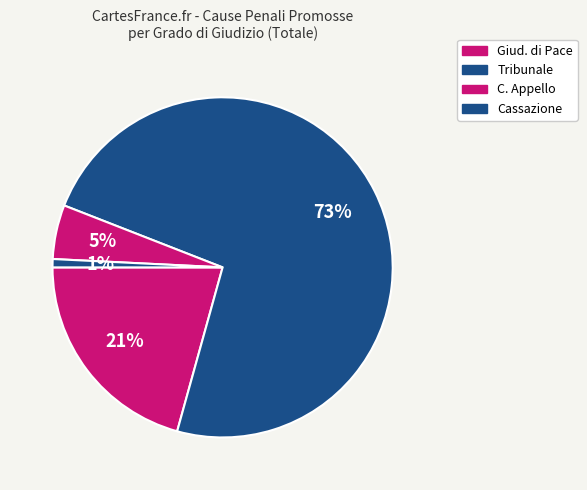

Does any single category account for the majority?

Yes